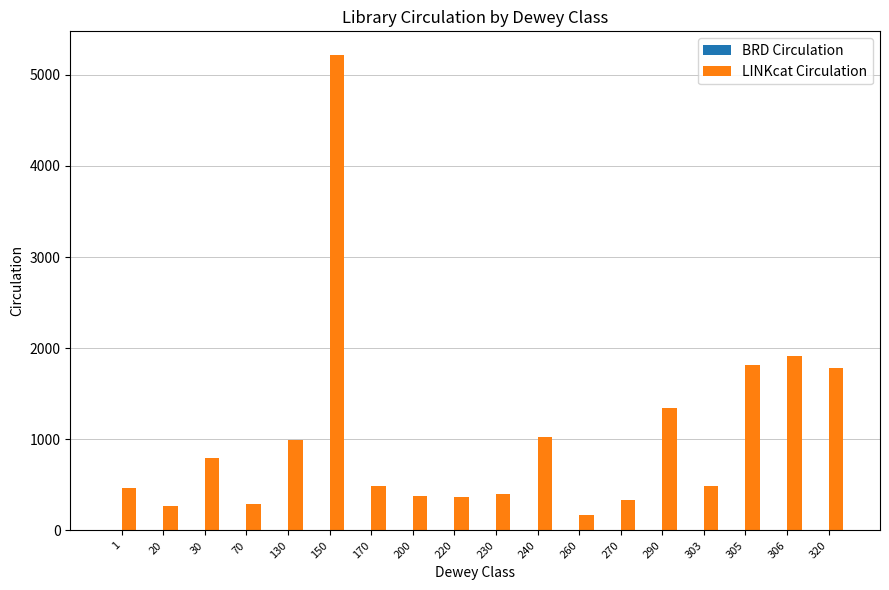

True or false: LINKcat Circulation has a value of 484 at 303.

True